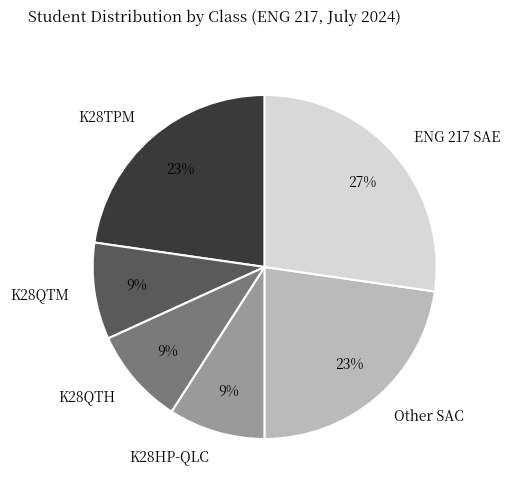

True or false: Other SAC accounts for 10% of the total.

False